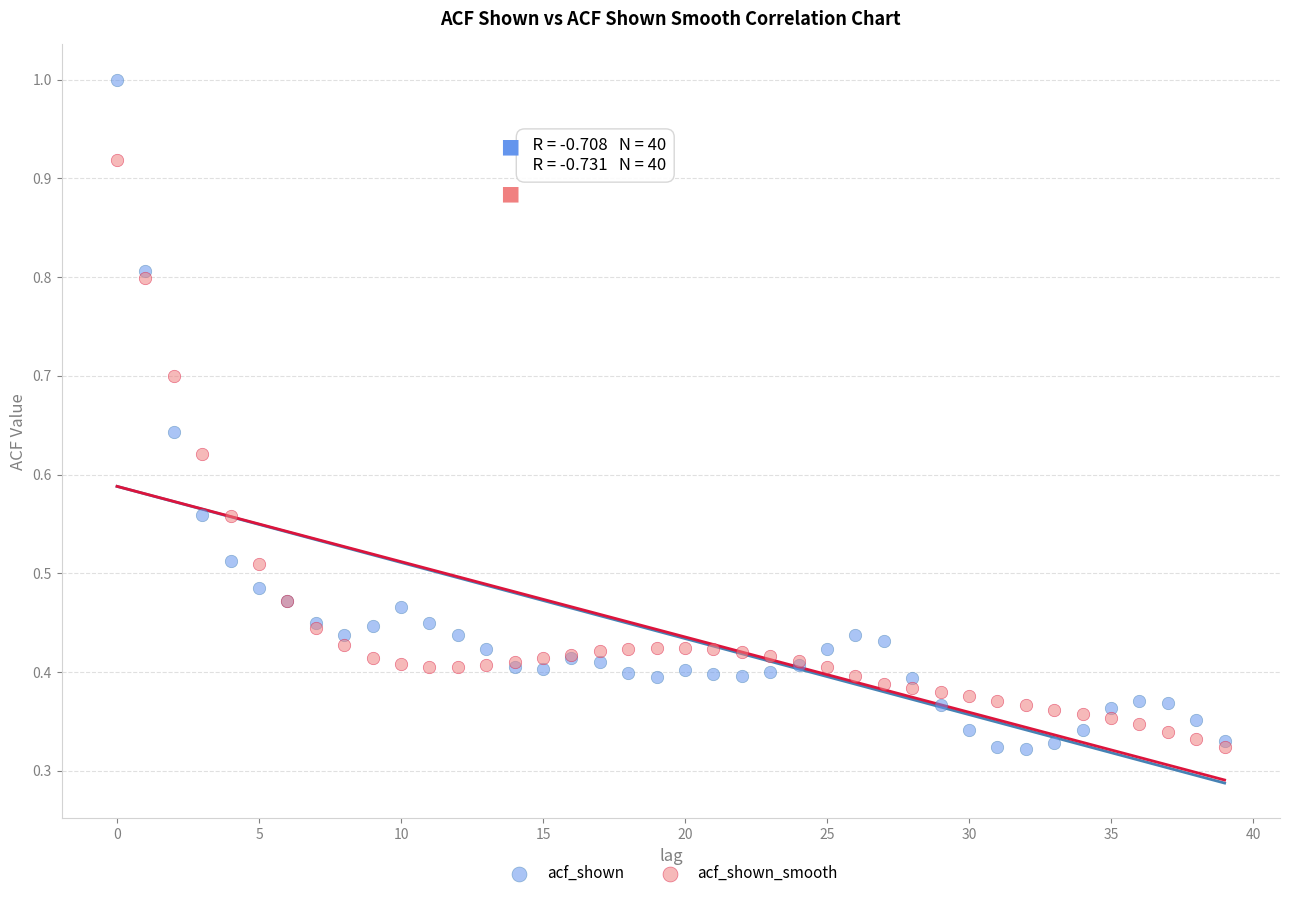

What are all the series names shown in the legend?

acf_shown, acf_shown_smooth